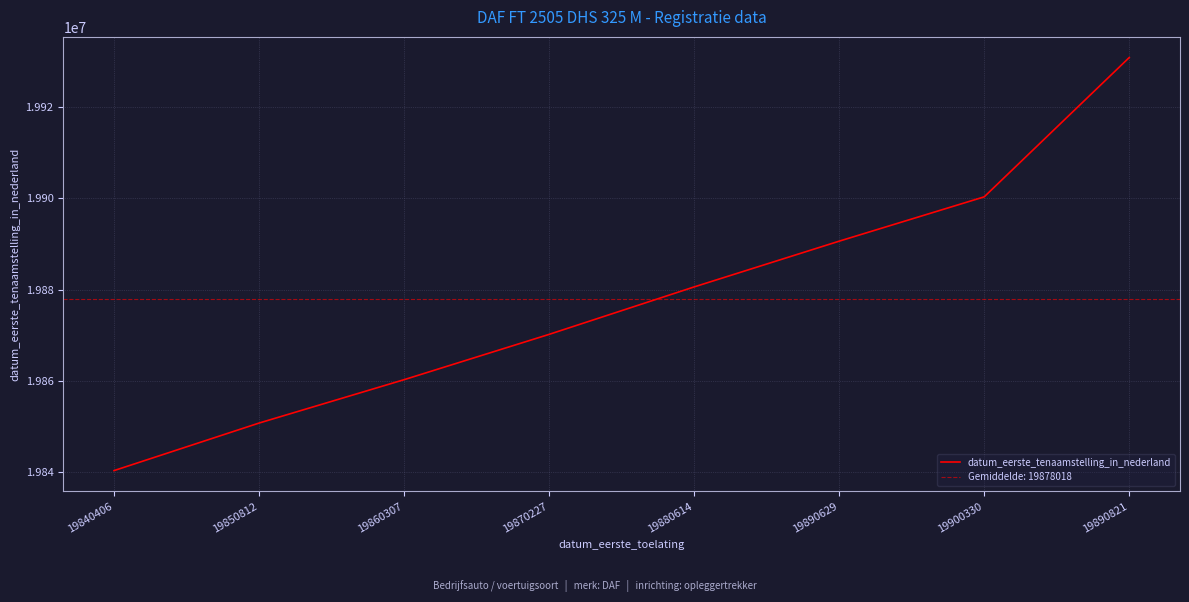

Count the number of categories in the chart.

8